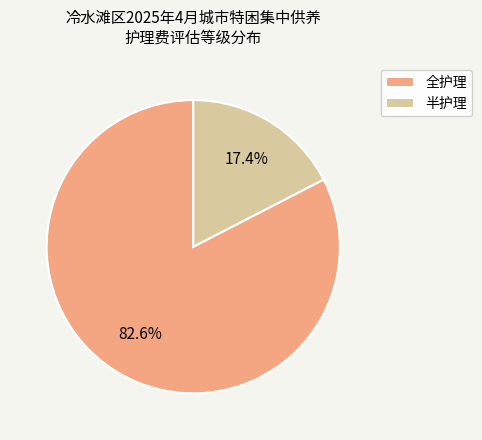

To the nearest percent, what percentage of the pie is 全护理?

83%